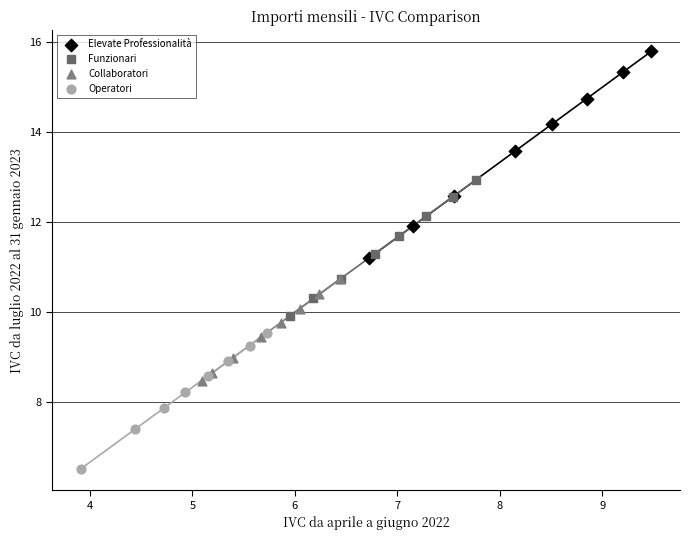

Which series has the widest spread of Y values?

Elevate Professionalità